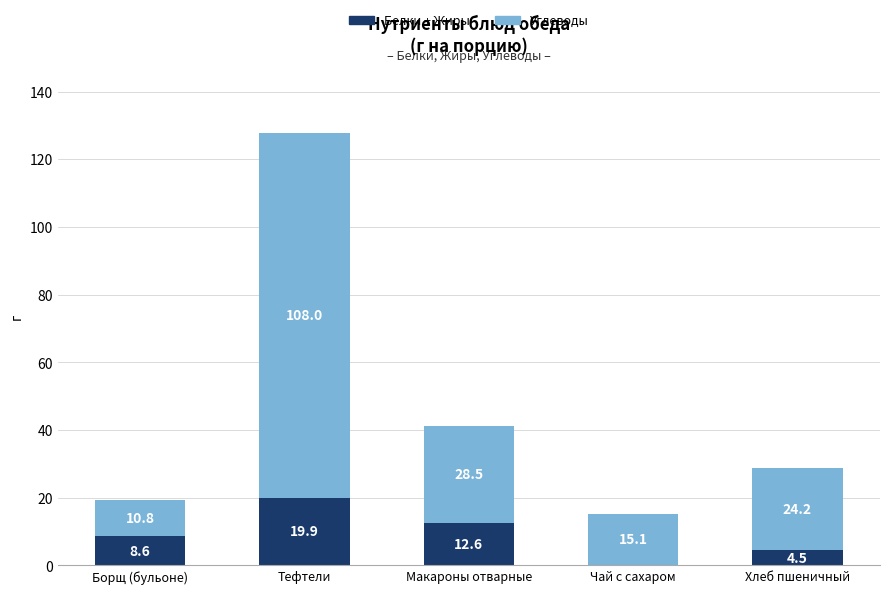

Read the Белки + Жиры value at Макароны отварные.

12.6